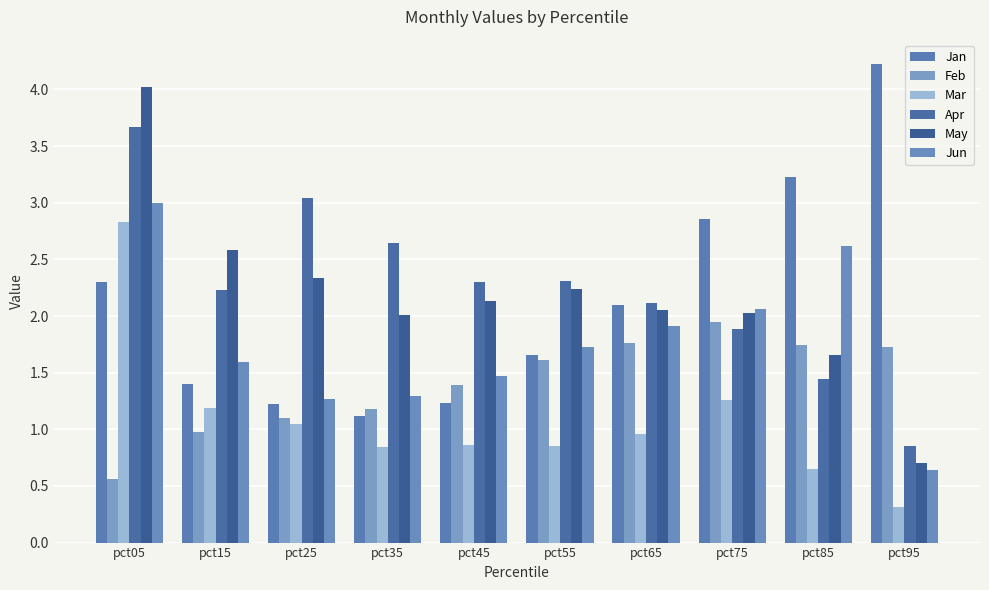

How many bars are there in total?

60